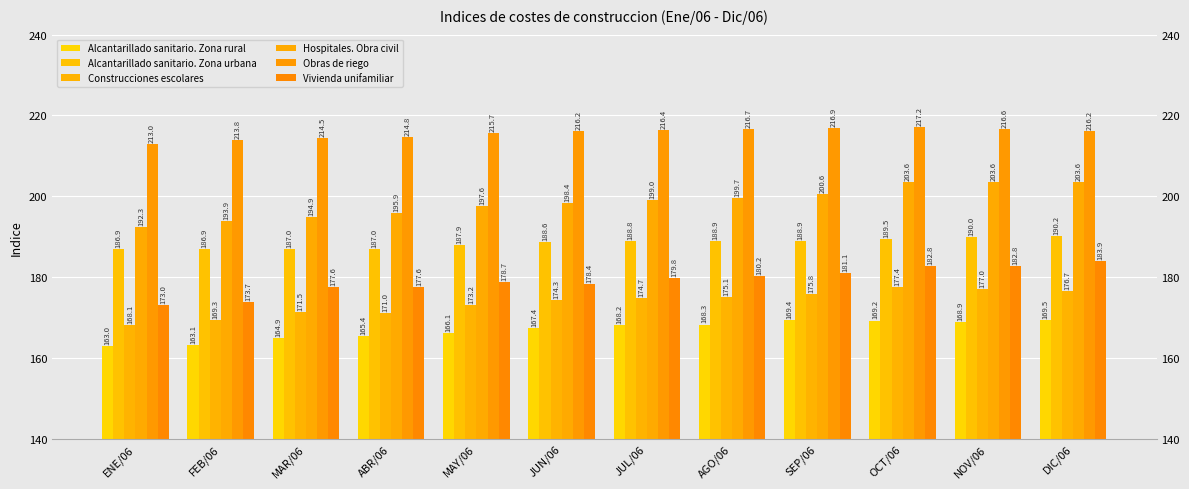

How many bars are there in total?

72